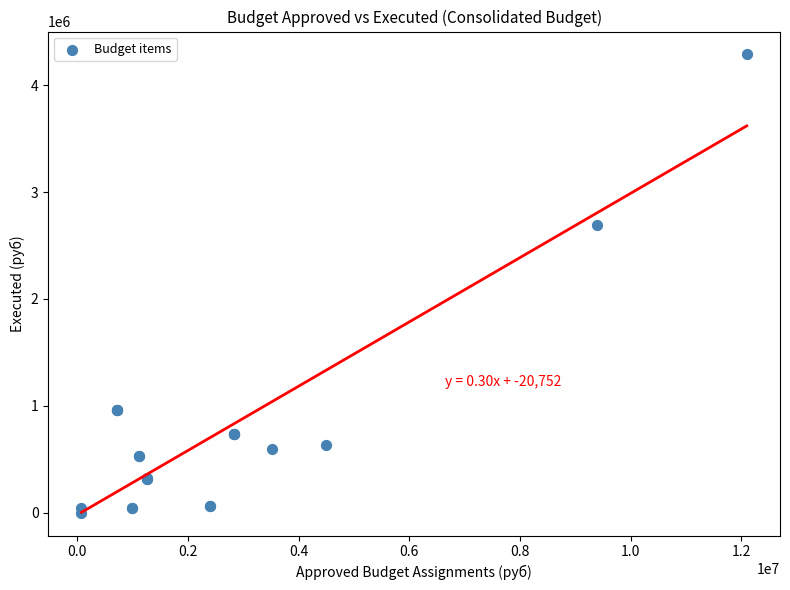

What Y value in the scatter plot is closest to 2143748?

2695496.8